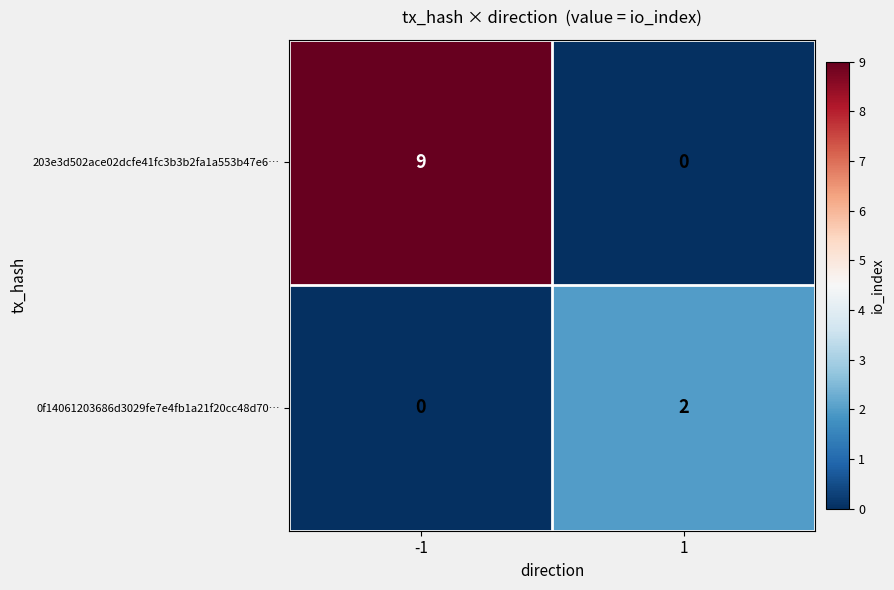

What is the sum of the 203e3d502ace02dcfe41fc3b3b2fa1a553b47e6… values at -1 and 1?

9